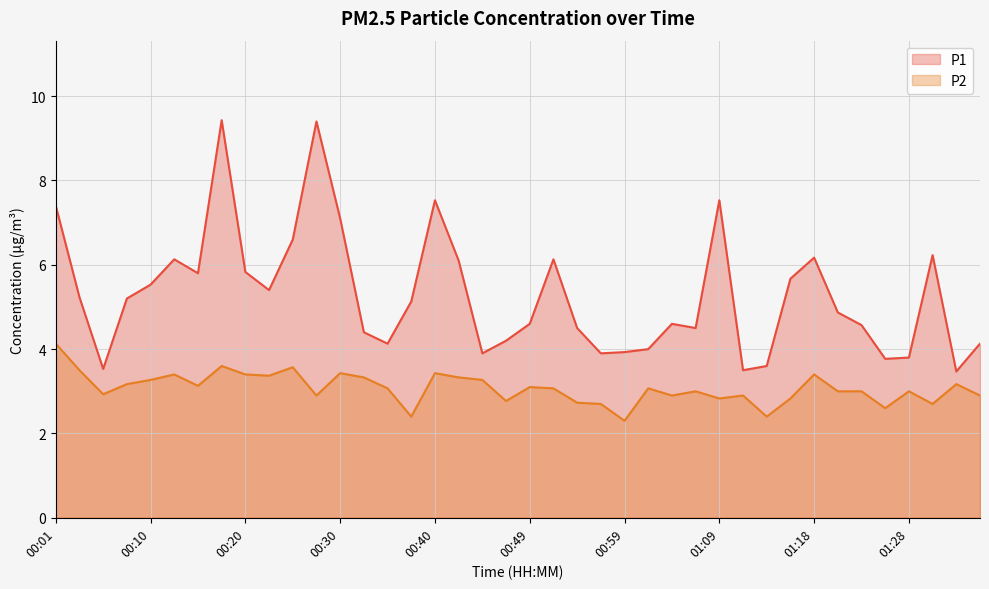

Which series has the widest spread of values?

P1